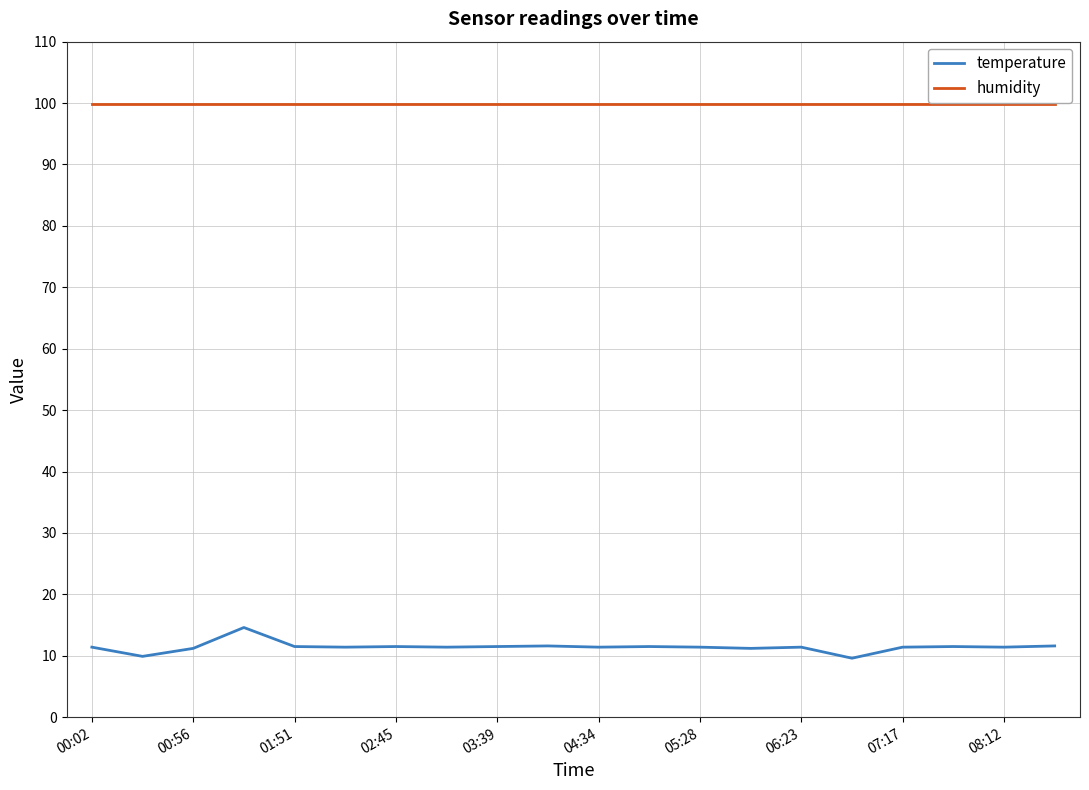

Does the chart have visible grid lines?

Yes